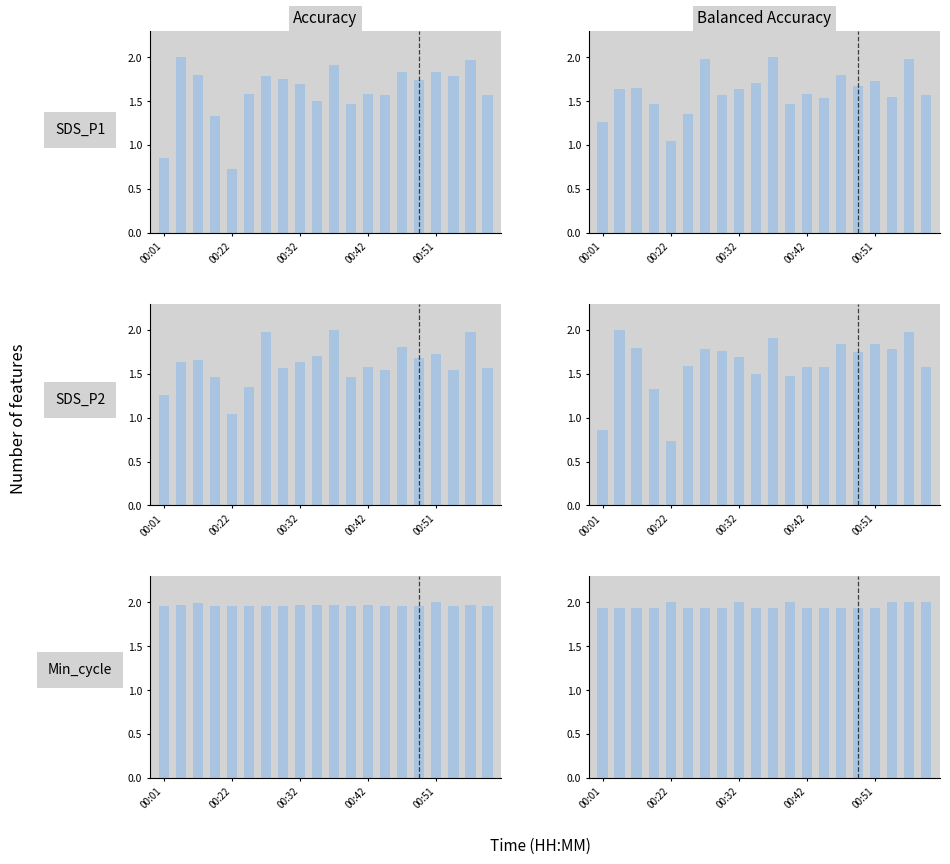

The value of Min_cycle Balanced Accuracy at 13 is 1.0. True or false?

False